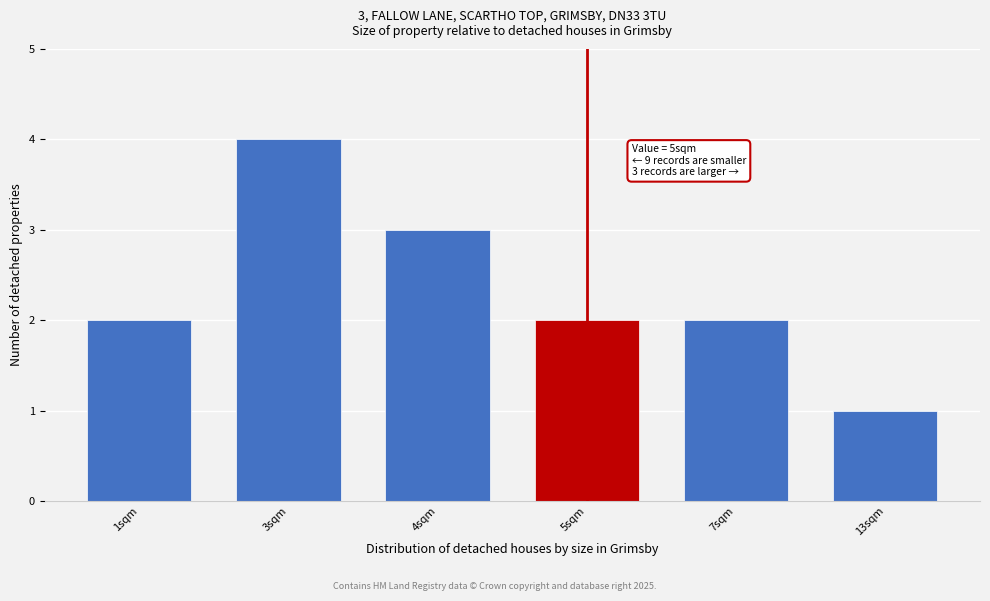

Reading left to right, transcribe all the data shown in this chart.

2	4	3	2	2	1